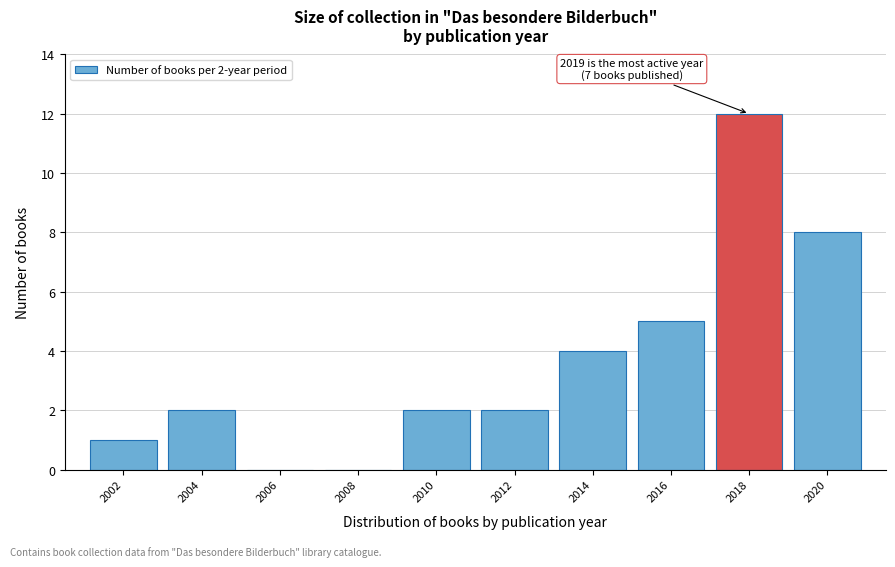

Reading left to right, list all the values displayed in this chart.

2002=1	2004=2	2006=0	2008=0	2010=2	2012=2	2014=4	2016=5	2018=12	2020=8